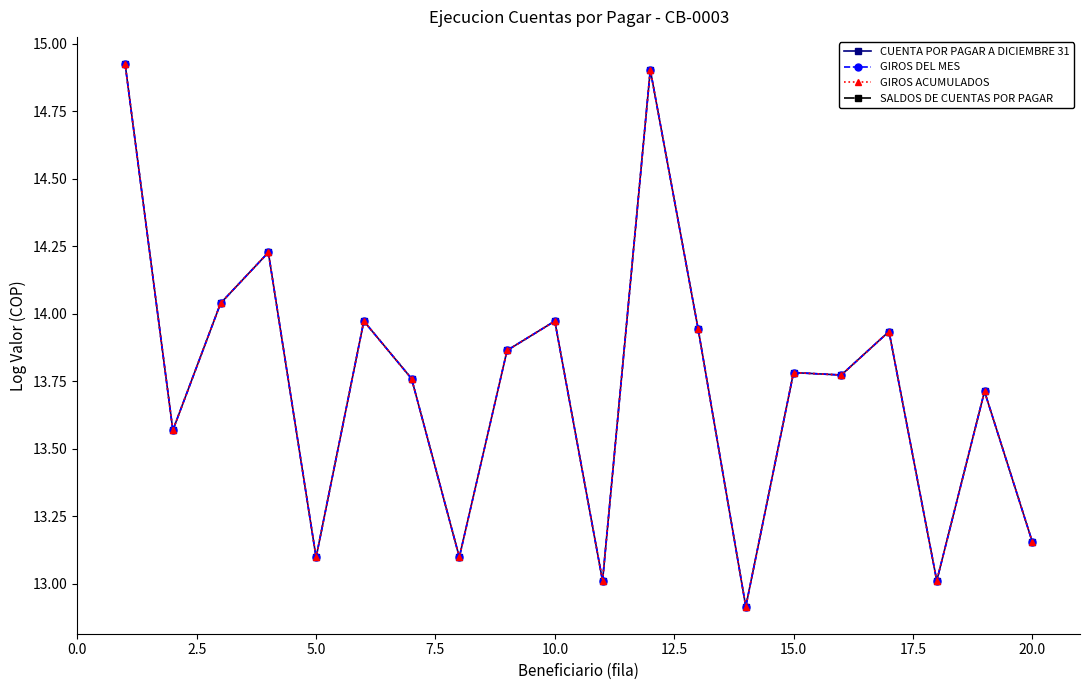

What position from the left is 2.5?

2